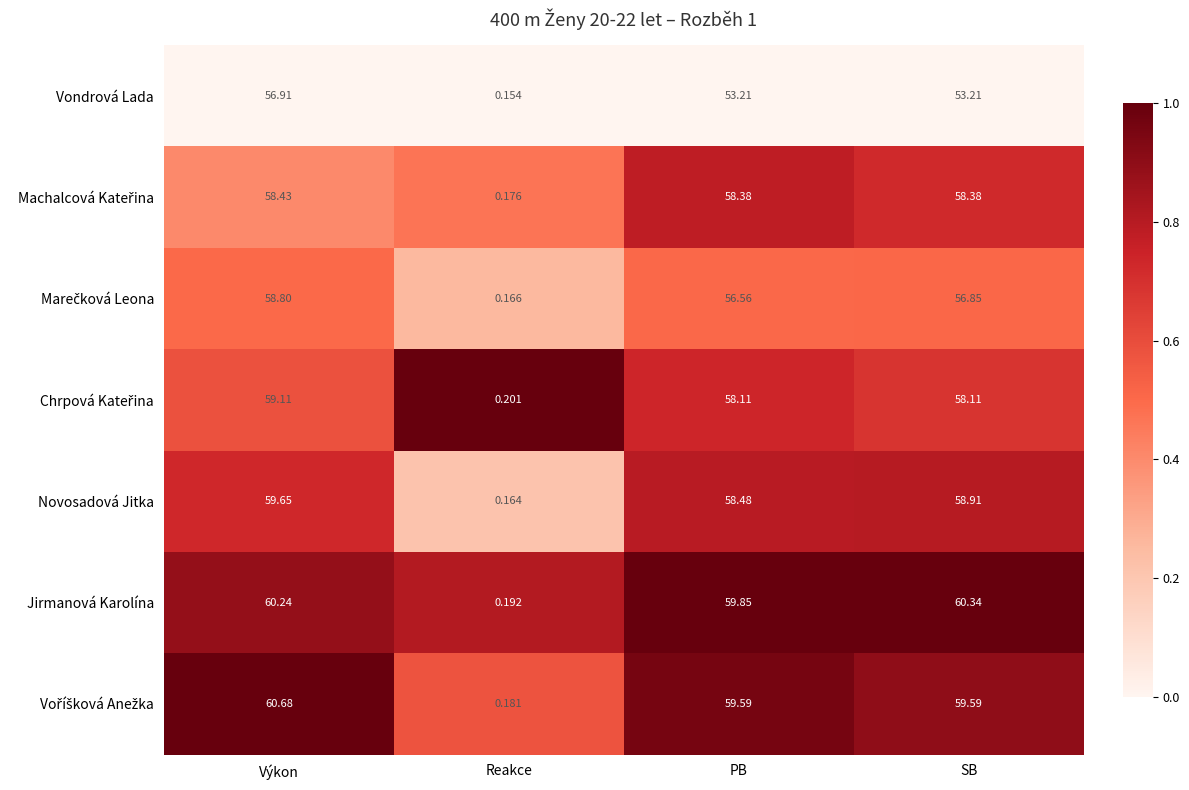

At which label does Jirmanová Karolína reach its minimum?

Reakce